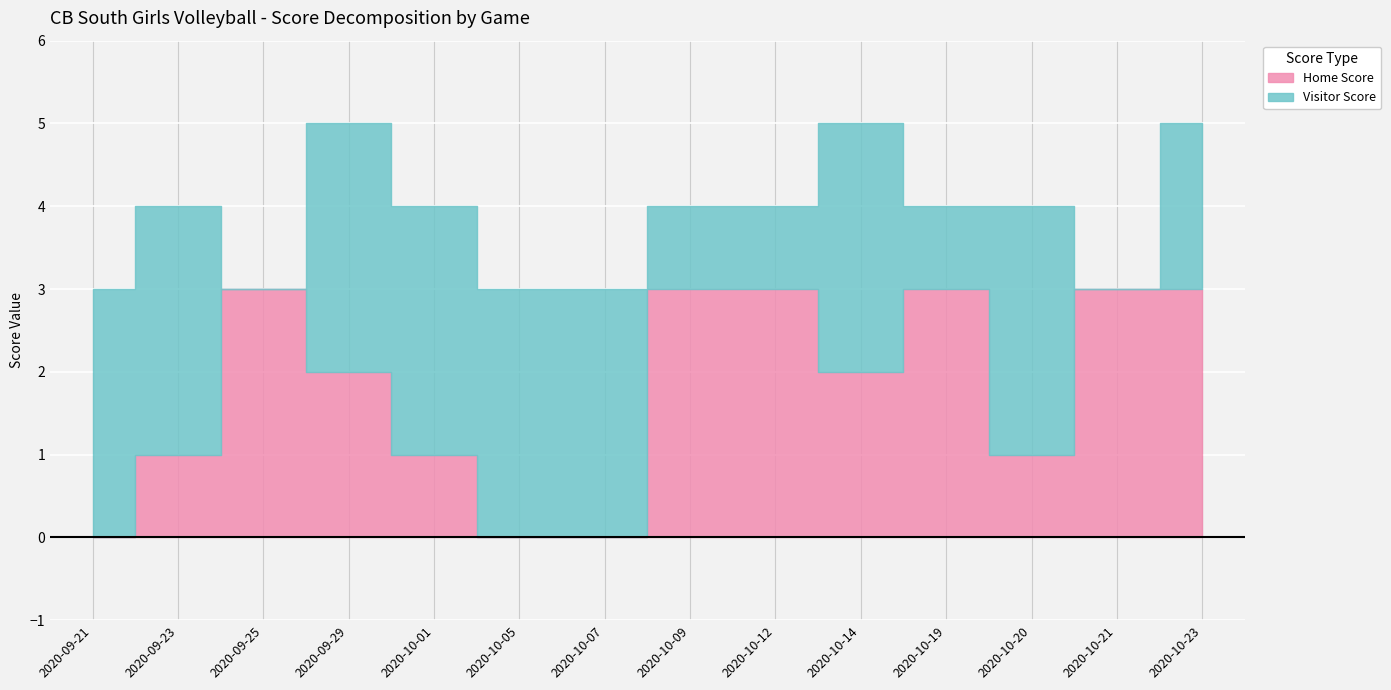

Rank the series by their average value, from lowest to highest.

Home Score, Visitor Score